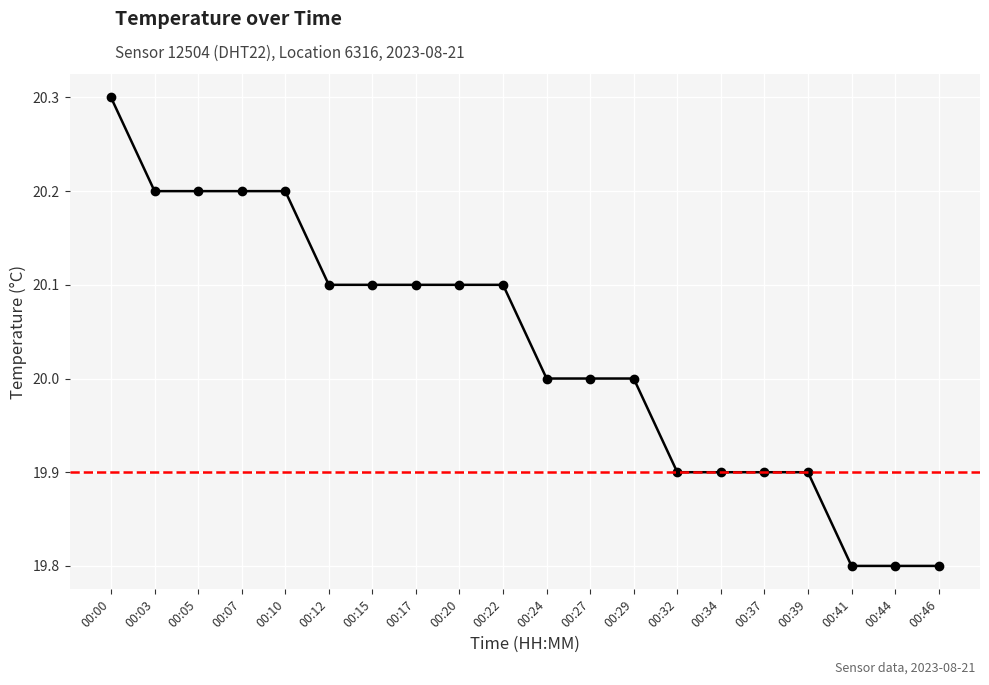

Approximately how many times larger is the value at 00:12 compared to 00:00?

1.0